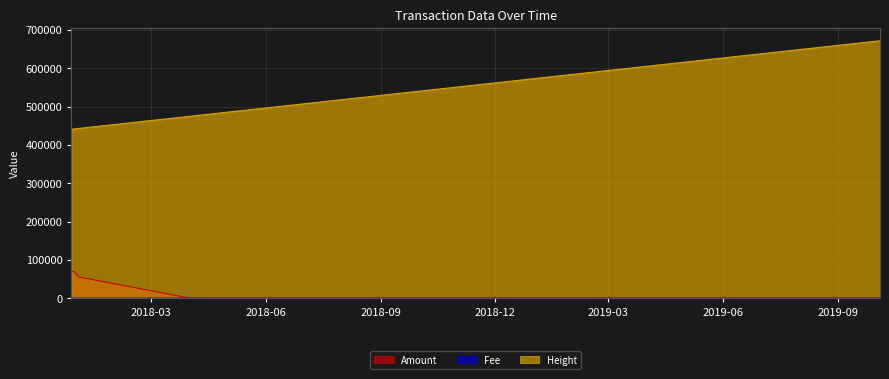

What is the average value of the Amount series?

17865.0